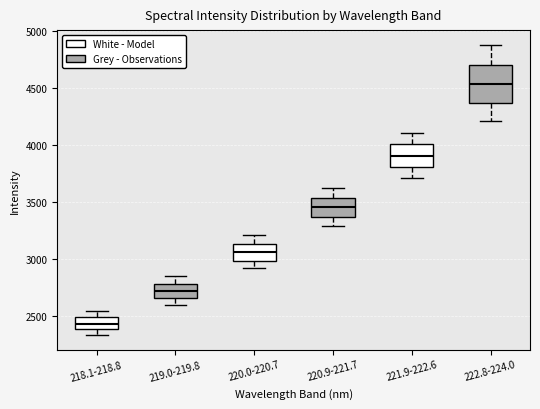

Reading left to right, transcribe this box plot: for each box, give where its median line is, the range the box spans, and where its two whiskers end, as read against the y-axis. The values are not printed on the chart, so give them approximately, as read against the axis.

218.1-218.8: median 2450, box 2400 to 2500, whiskers 2350 to 2550
219.0-219.8: median 2700, box 2650 to 2800, whiskers 2600 to 2850
220.0-220.7: median 3050, box 3000 to 3150, whiskers 2900 to 3200
220.9-221.7: median 3450, box 3350 to 3550, whiskers 3300 to 3600
221.9-222.6: median 3900, box 3800 to 4000, whiskers 3700 to 4100
222.8-224.0: median 4550, box 4350 to 4700, whiskers 4200 to 4900